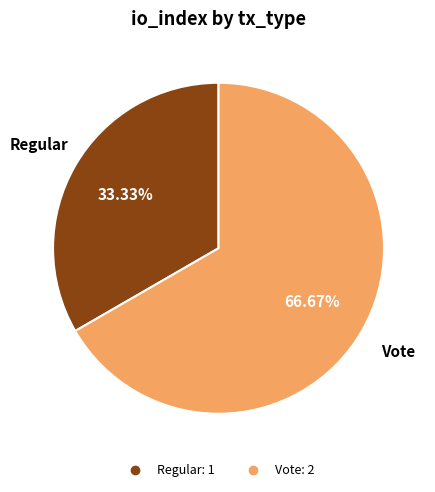

Which slice is the smallest?

Regular